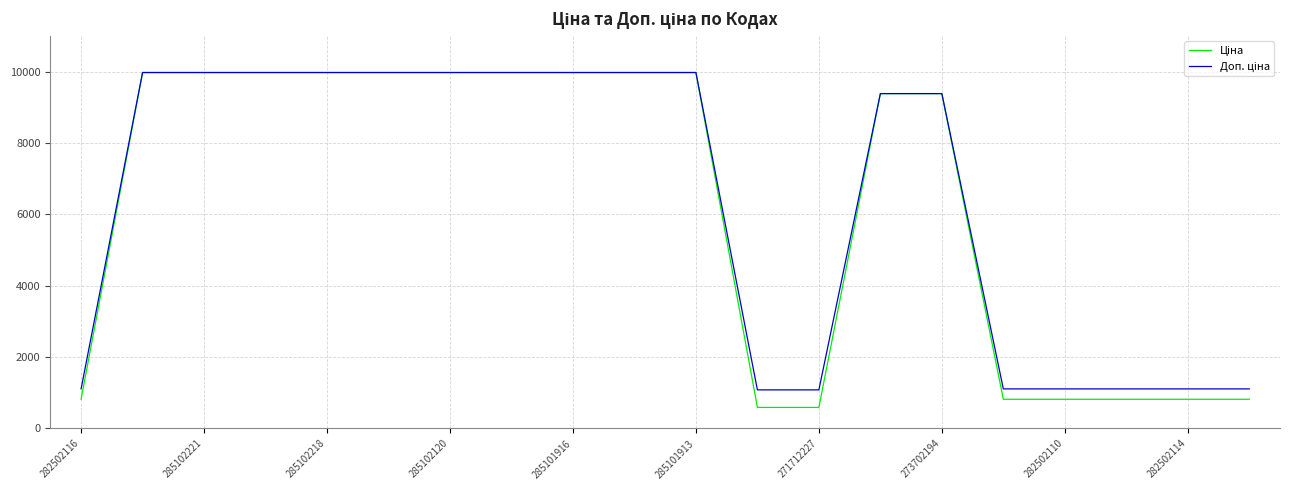

What is the greatest value displayed?

9975.0